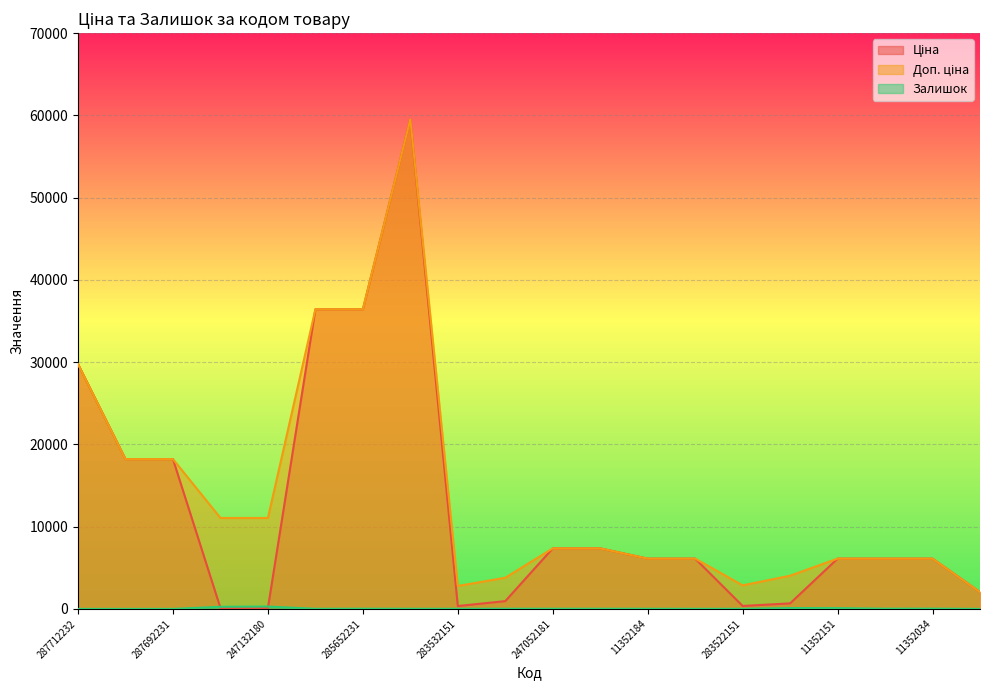

True or false: Ціна and Доп. ціна intersect in this chart.

False